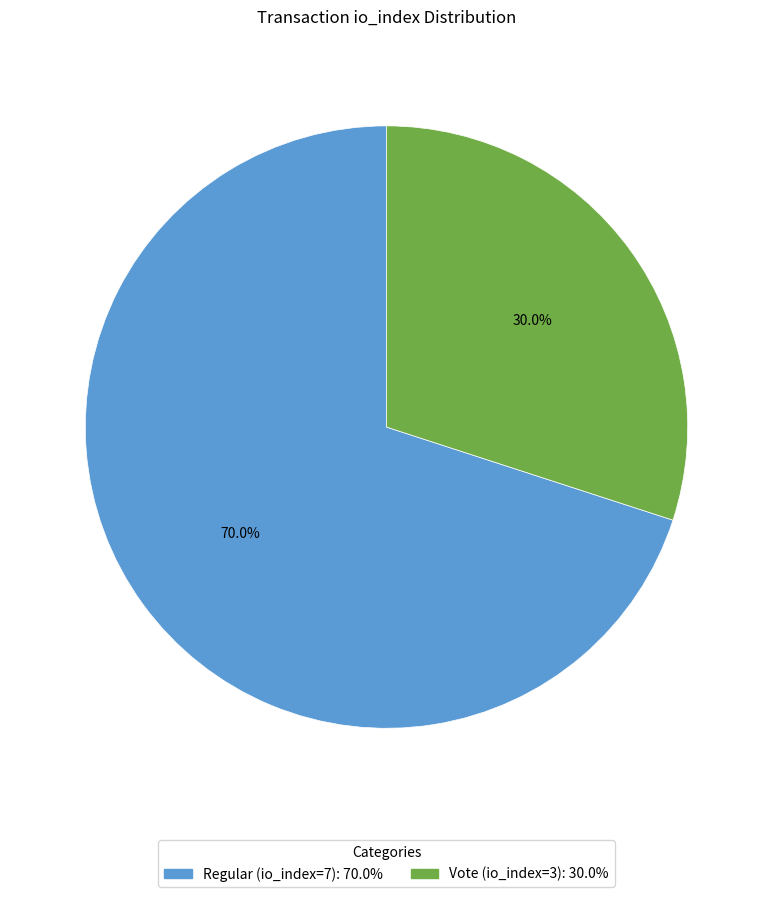

How many segments does this pie chart have?

2